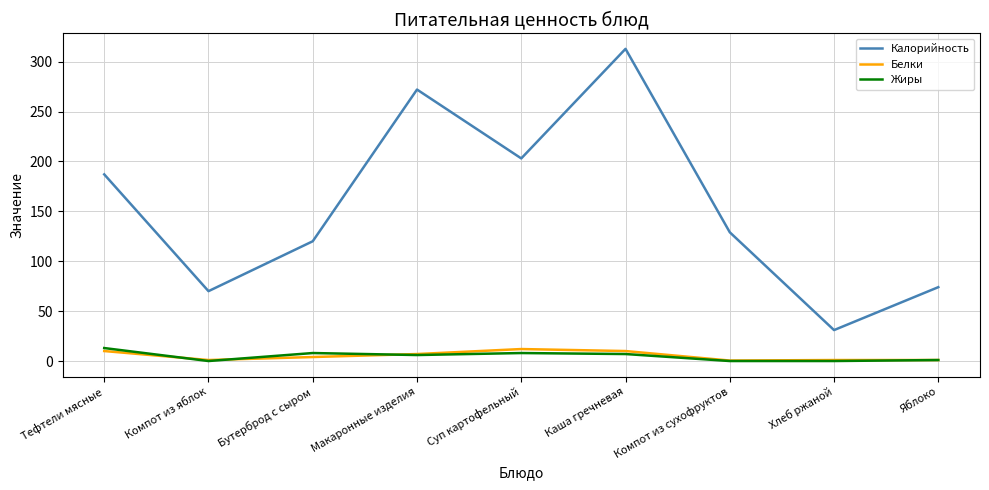

The value of Калорийность at Хлеб ржаной is 53.0. True or false?

False